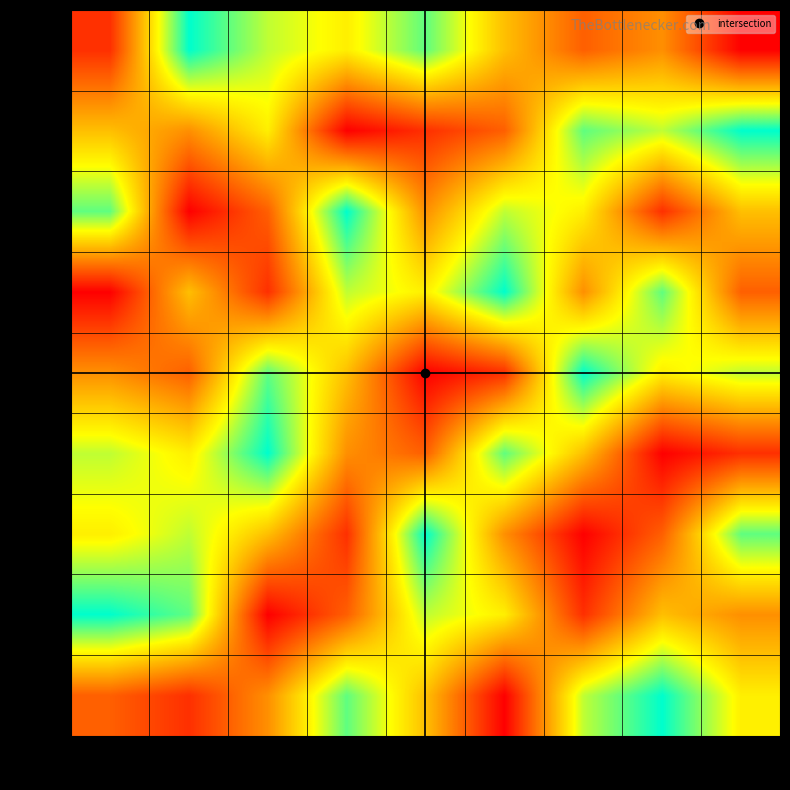

Which series has the largest total across all categories?

row1